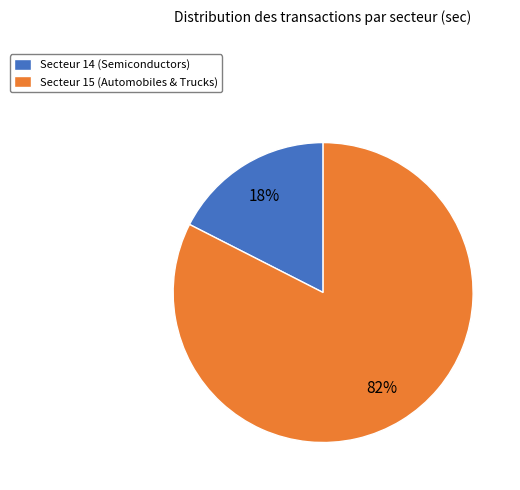

The Secteur 15 (Automobiles & Trucks) slice represents 82% of the pie. True or false?

True